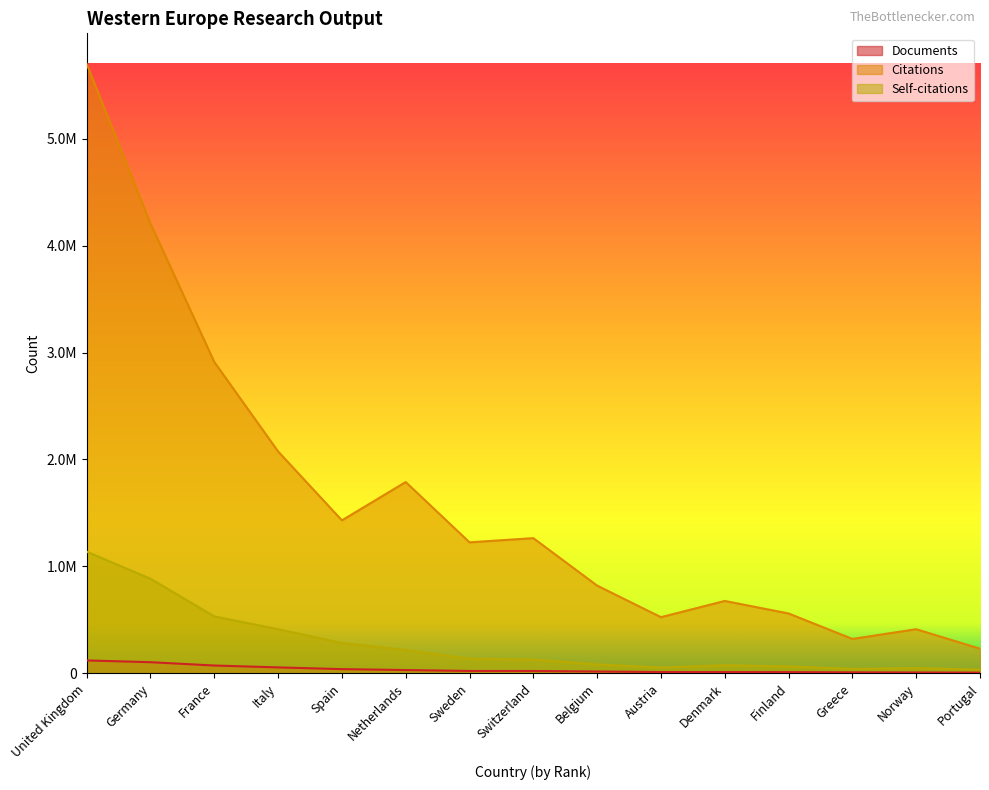

At which category is the sum across all series the highest?

United Kingdom